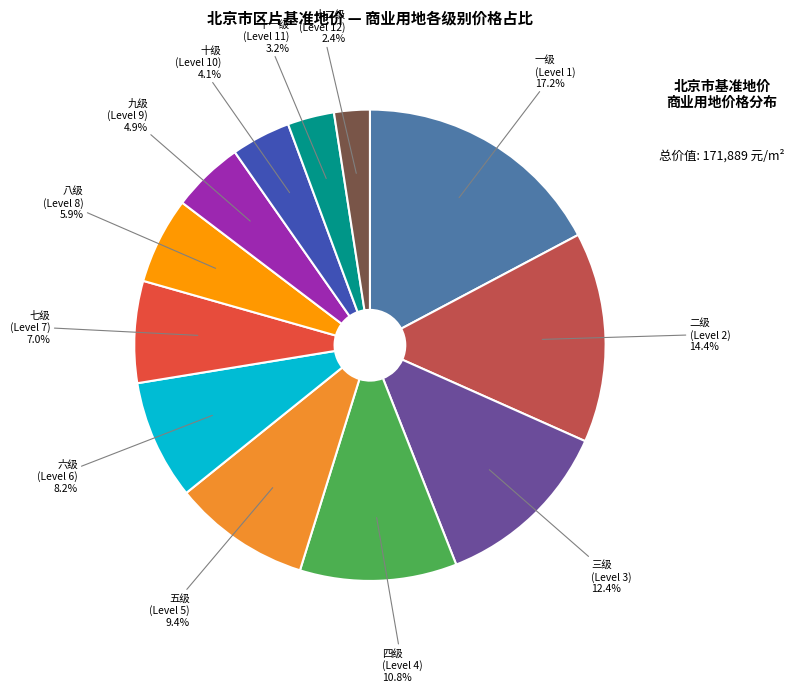

Does any single category account for the majority?

No